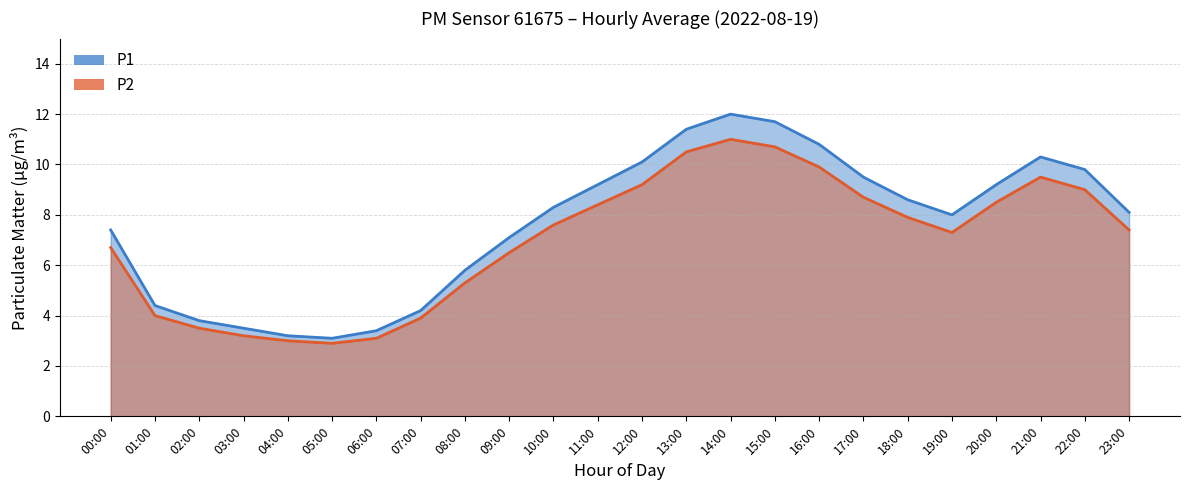

Which series has the largest total across all categories?

P1